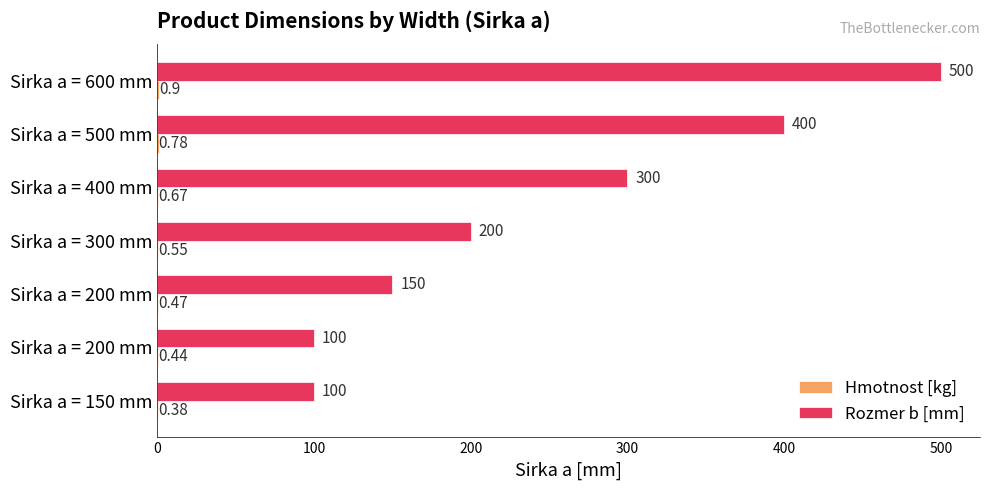

How many categories are shown in the chart?

7